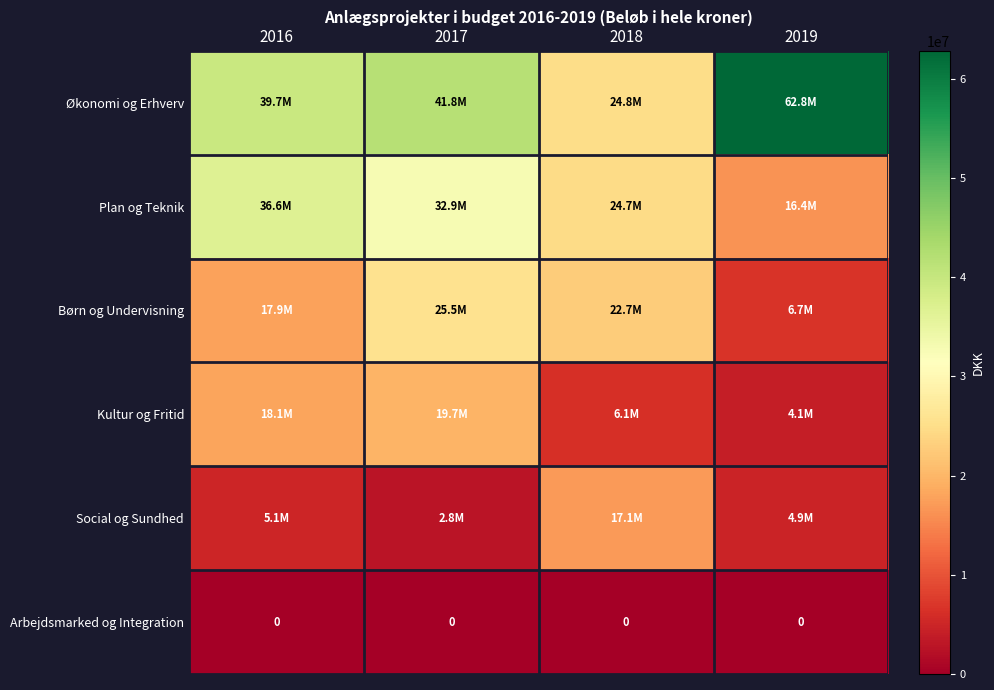

Which label corresponds to the smallest value in the chart?

2016